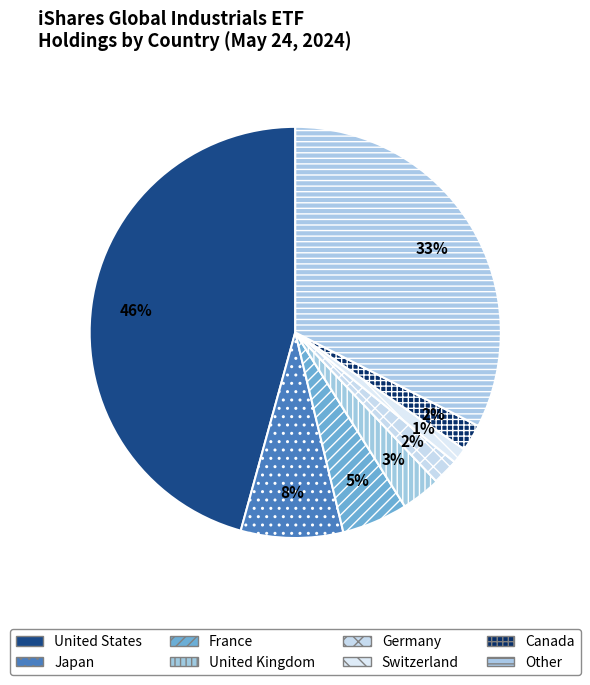

What is the change in value from Japan to Other?

+24.5